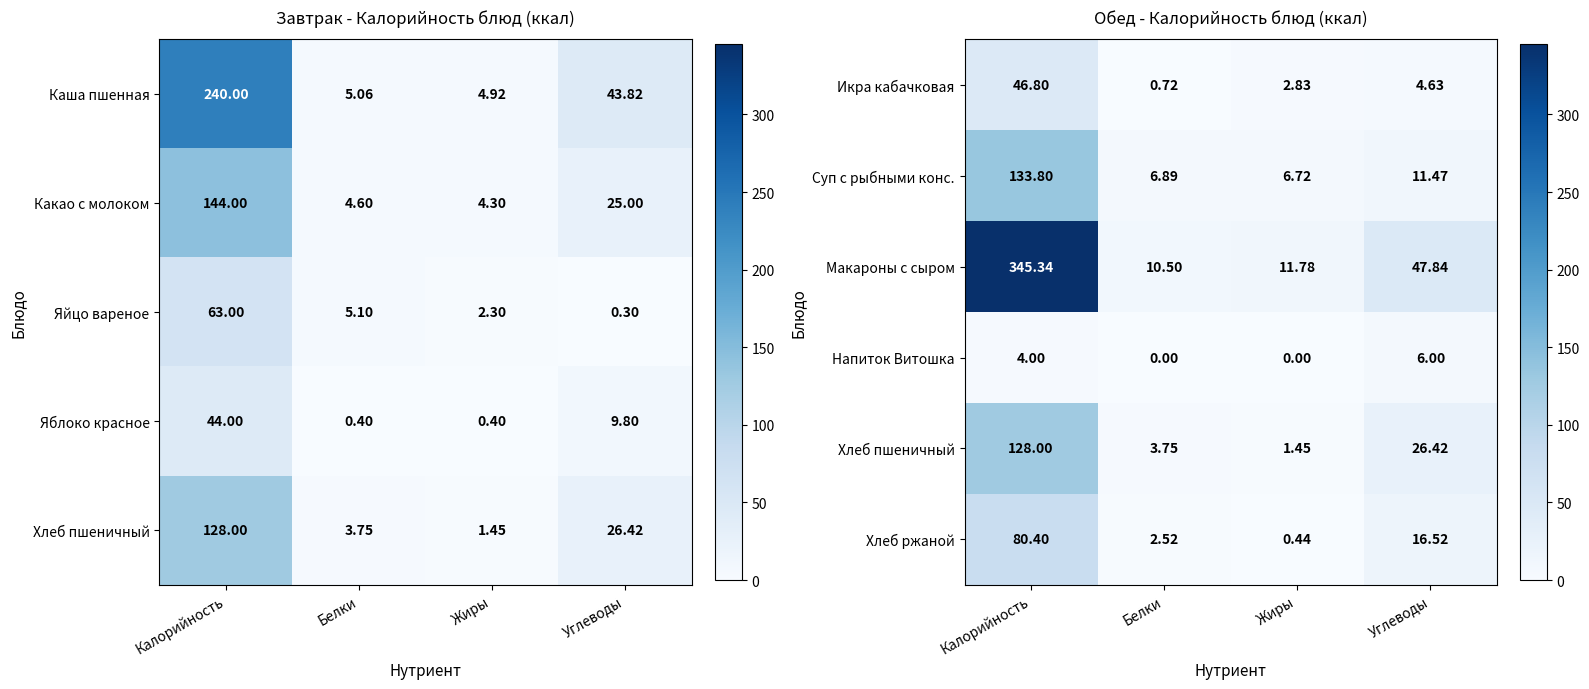

At how many categories does at least one series exceed 306?

1